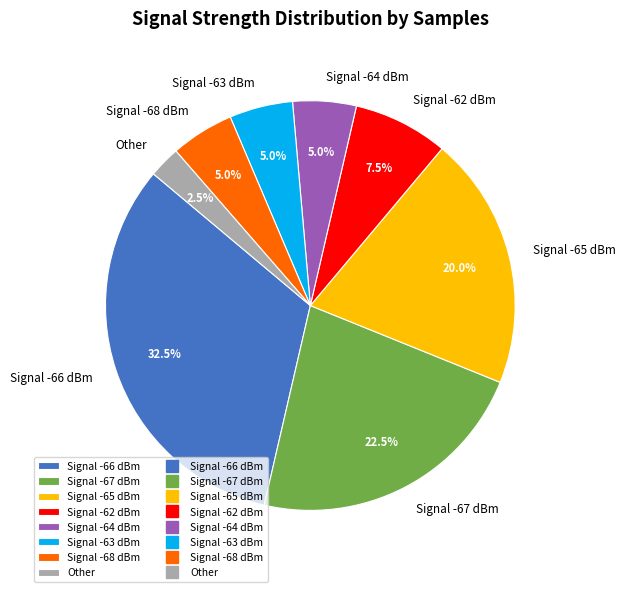

Count the number of slices in the pie.

8